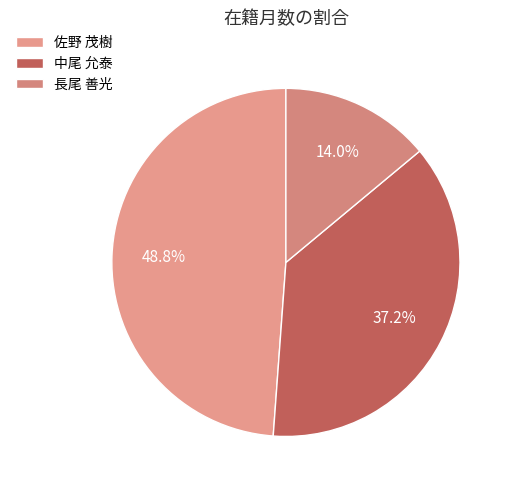

How many slices are in this pie chart?

3